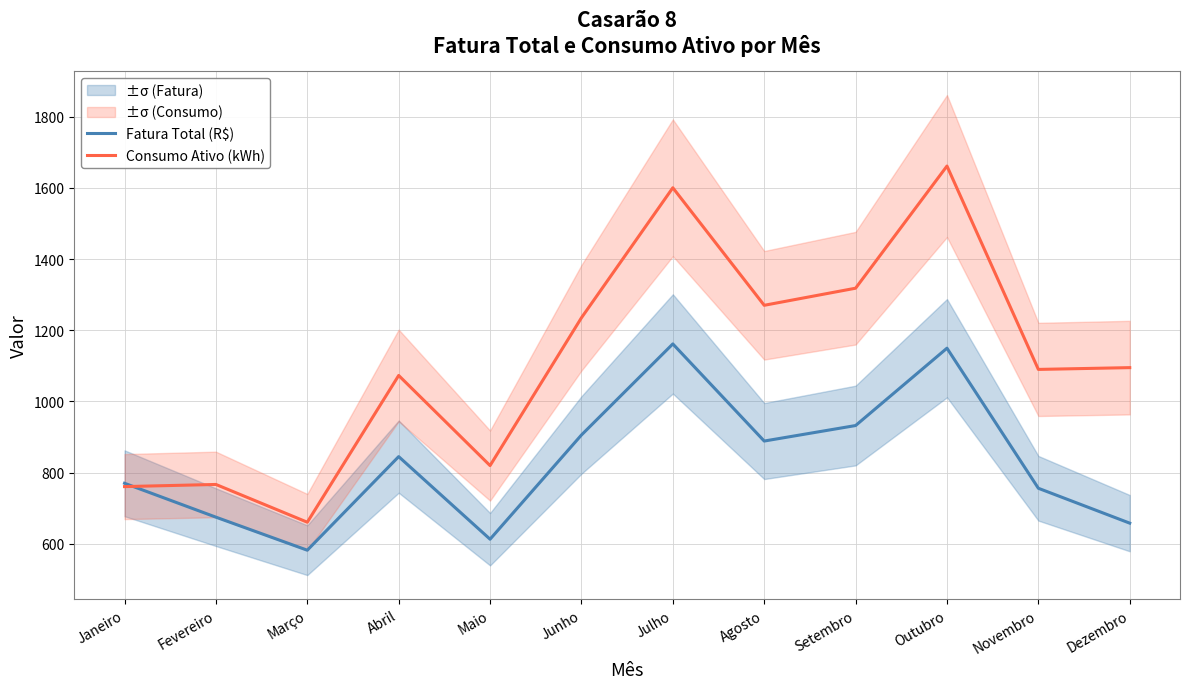

What is the sum of all Fatura Total (R$) values?

9939.3